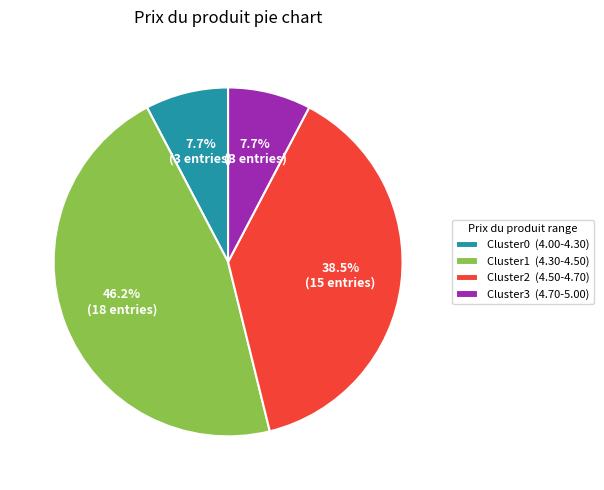

Do Cluster1 (4.30-4.50) and Cluster3 (4.70-5.00) together represent more than half of the pie?

Yes